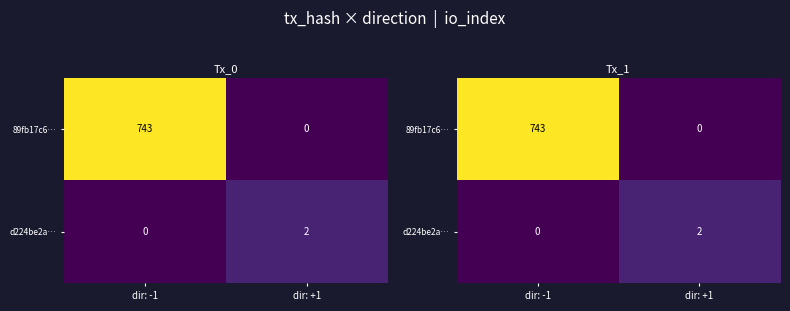

Read the 89fb17c6… value at dir: -1.

743